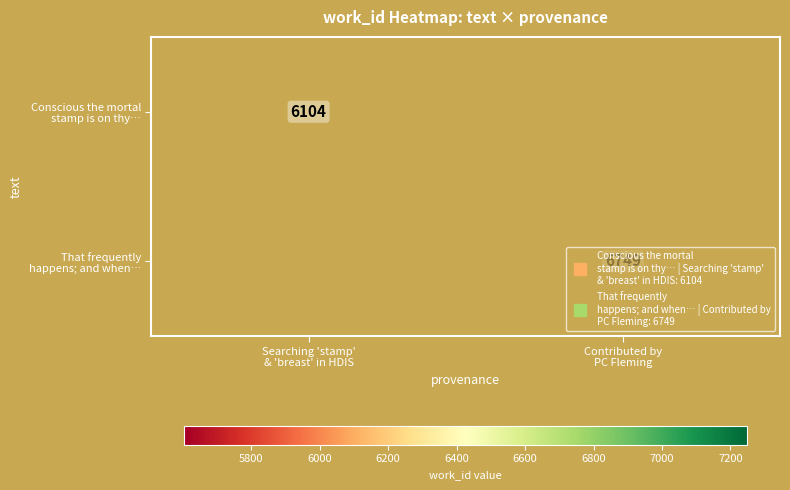

What is the difference between the Conscious the mortal stamp is on thy… values at Searching 'stamp' & 'breast' in HDIS and Contributed by PC Fleming?

6104